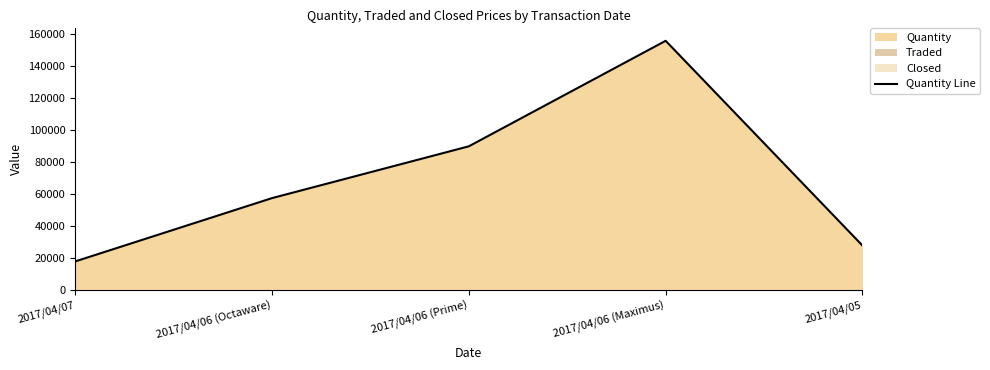

What is the label of the 3rd point from the right?

2017/04/06 (Prime)